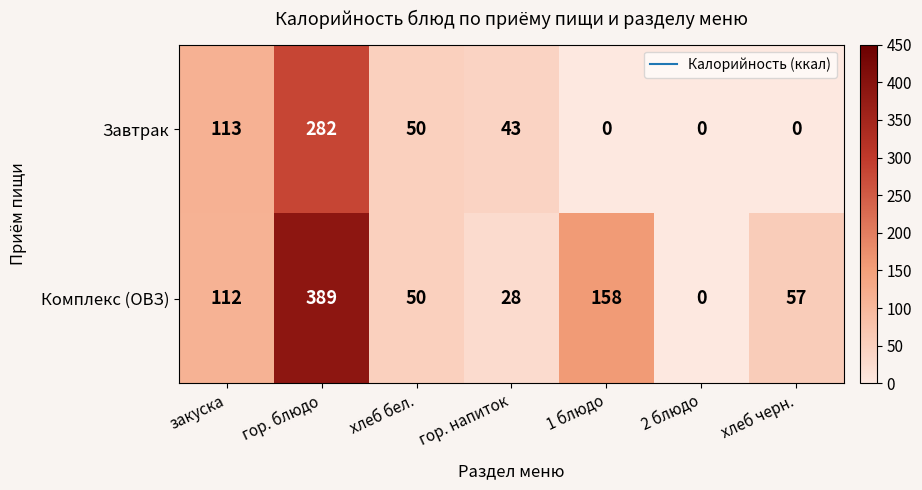

What is the spread (max minus min) of values at хлеб черн.?

57